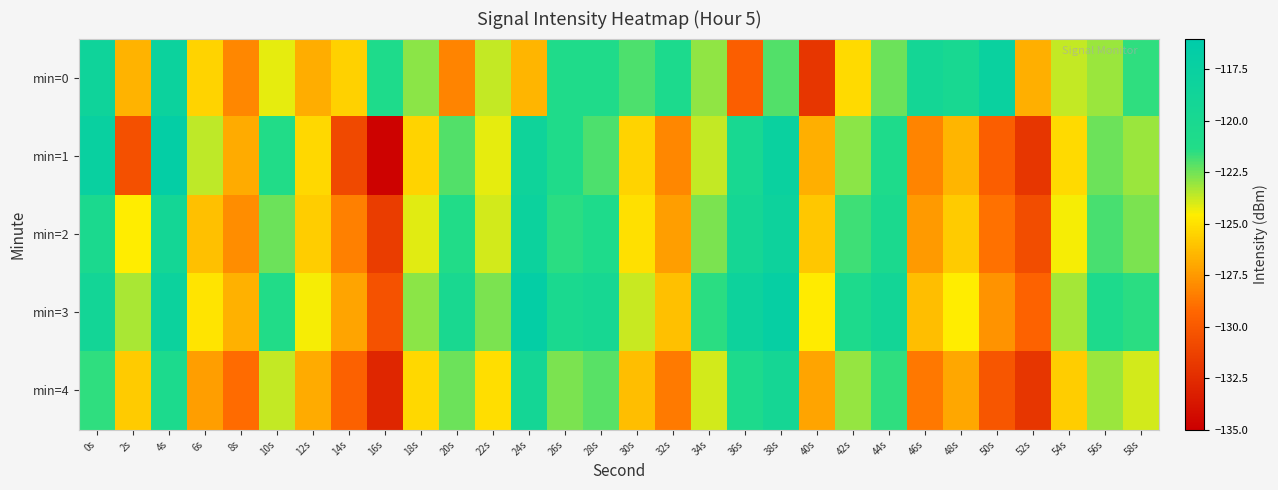

What is the minimum value shown in the chart?

-134.8